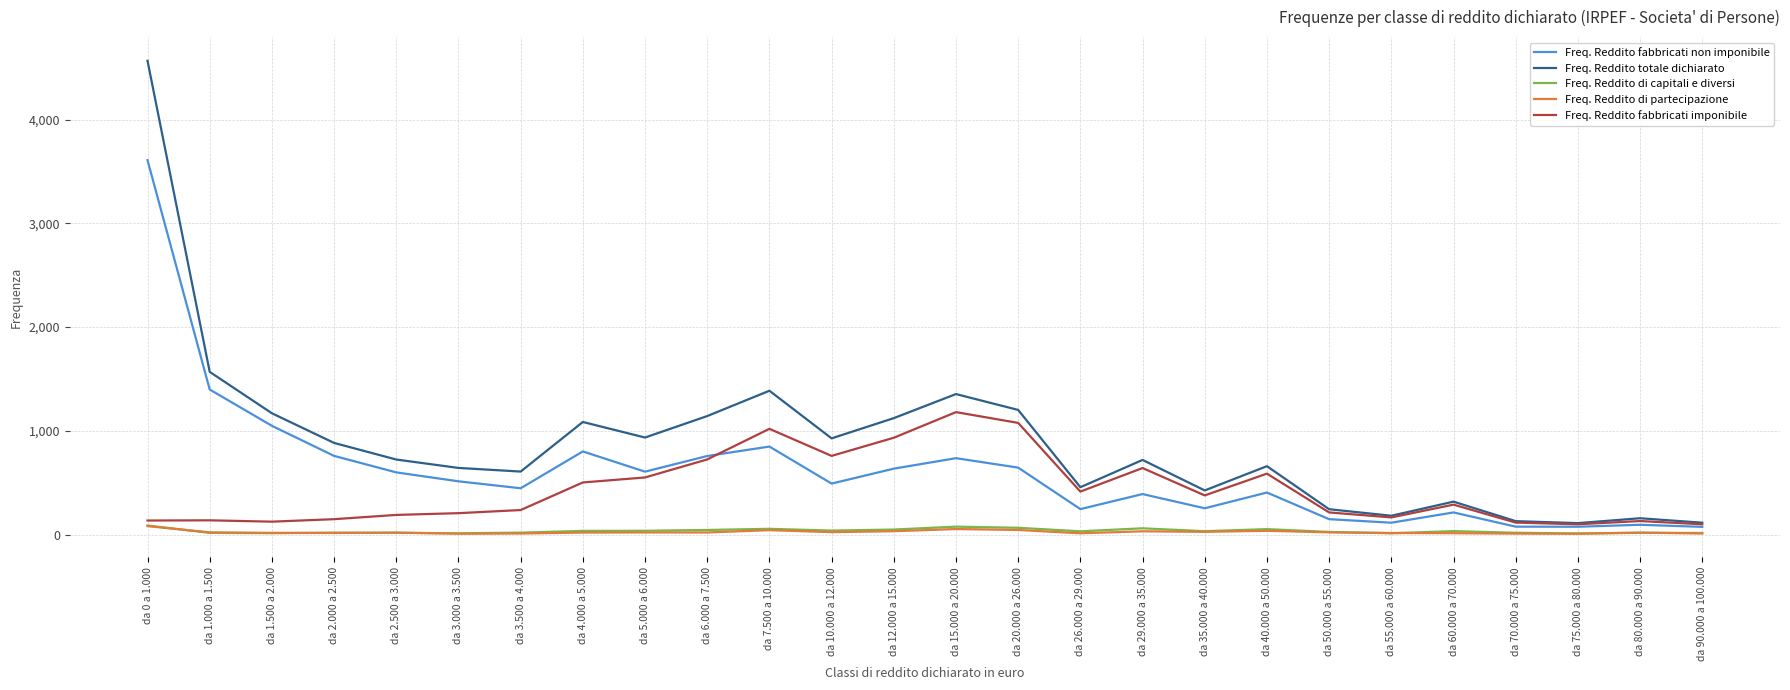

True or false: Freq. Reddito di capitali e diversi and Freq. Reddito totale dichiarato intersect in this chart.

False